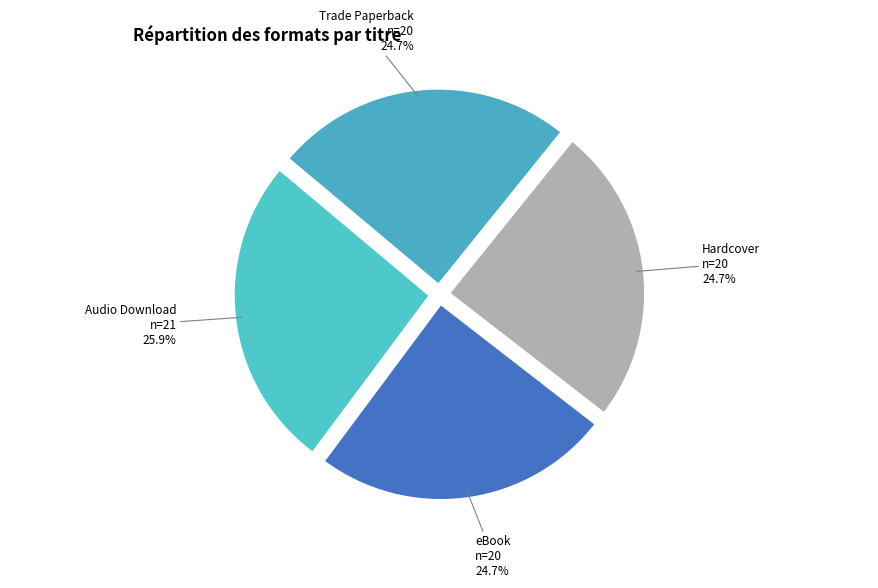

How many slices are in this pie chart?

4